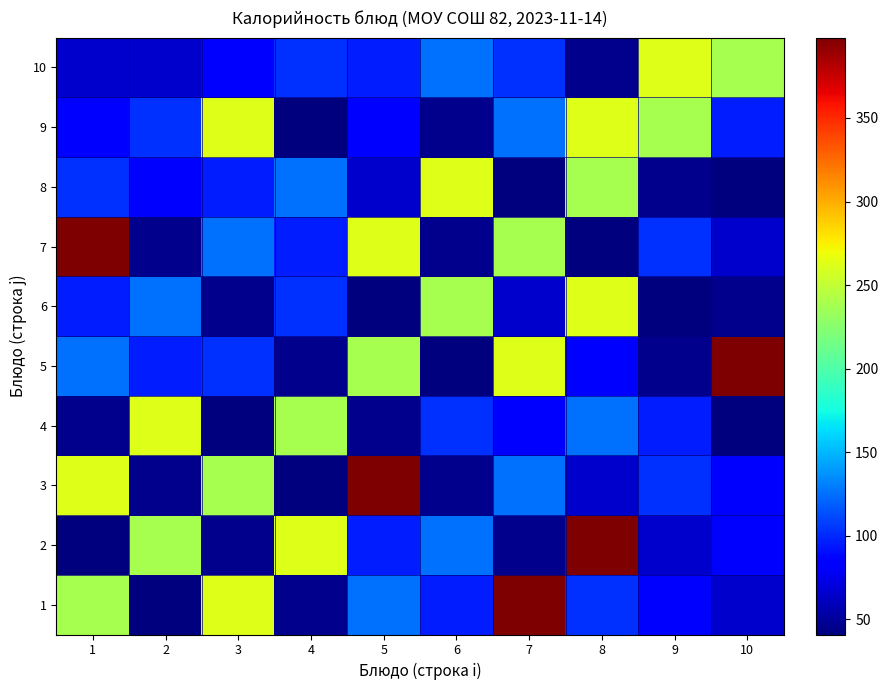

Between 7 and 5, which is larger?

7